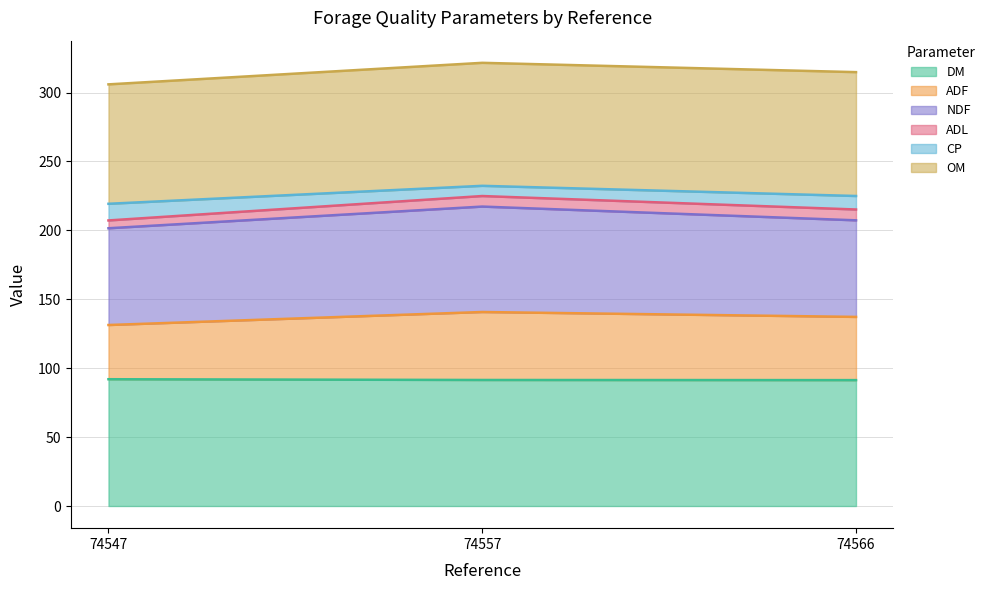

True or false: DM has a value of 62.0 at 74566.

False